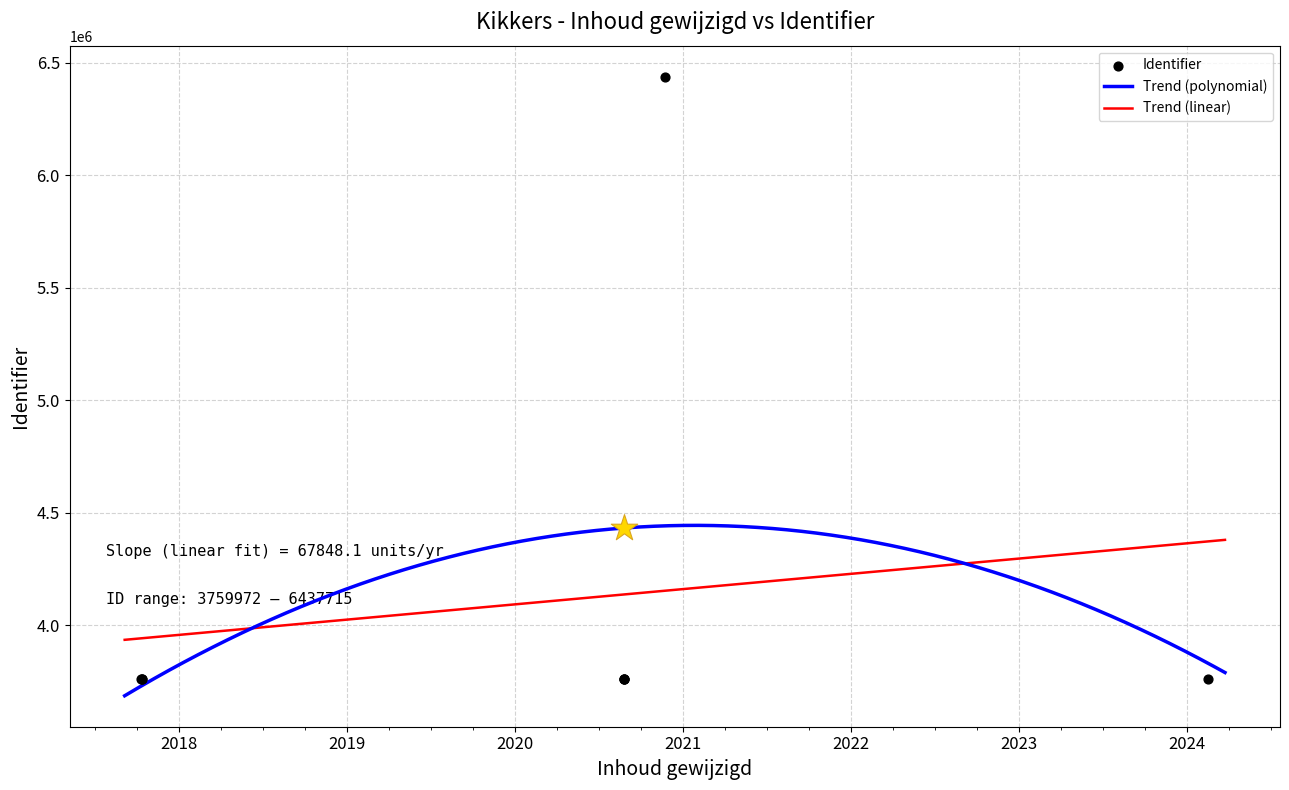

Between 2020-08-25 and 2017-10-13, which is larger?

2017-10-13